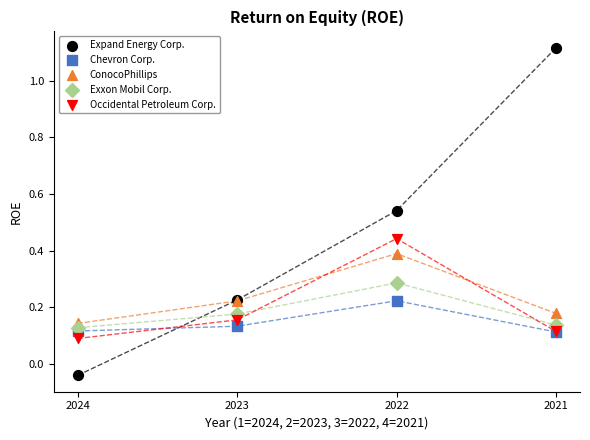

Which series has the largest Y range (max minus min)?

Expand Energy Corp.